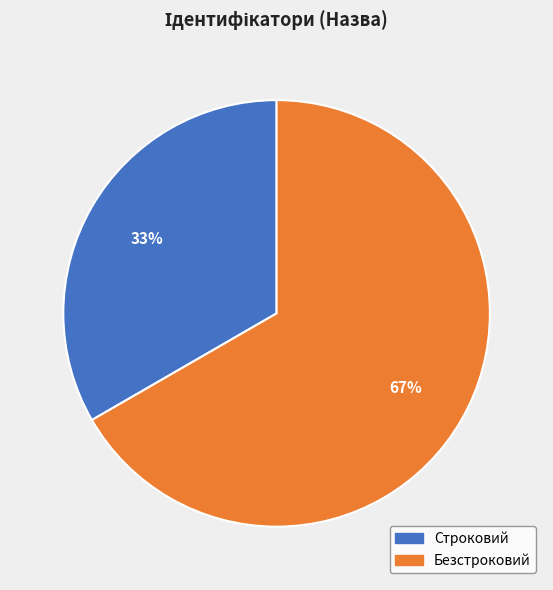

Does Строковий represent more than half of the total?

No